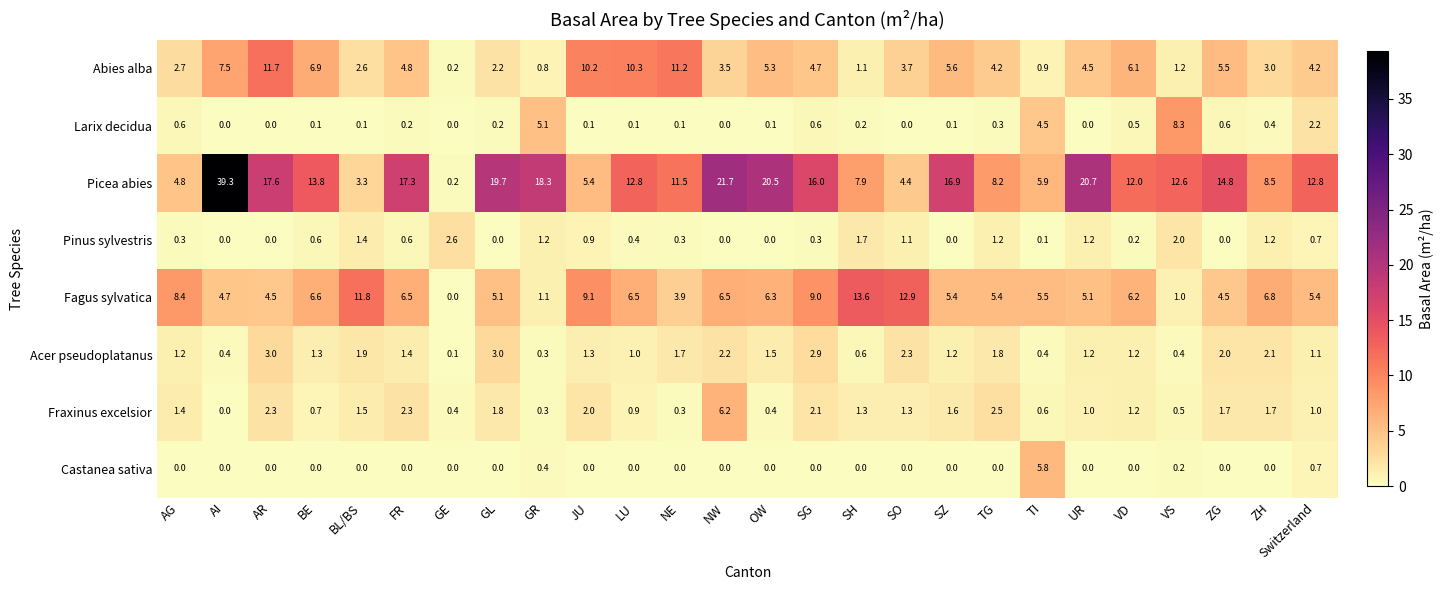

At SG, list the series in order from largest to smallest.

Picea abies, Fagus sylvatica, Abies alba, Acer pseudoplatanus, Fraxinus excelsior, Larix decidua, Pinus sylvestris, Castanea sativa